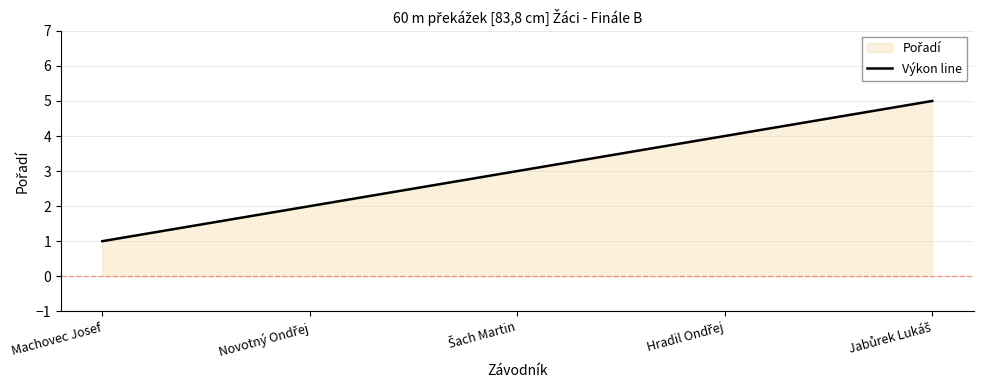

The value at Novotný Ondřej is 1. True or false?

False